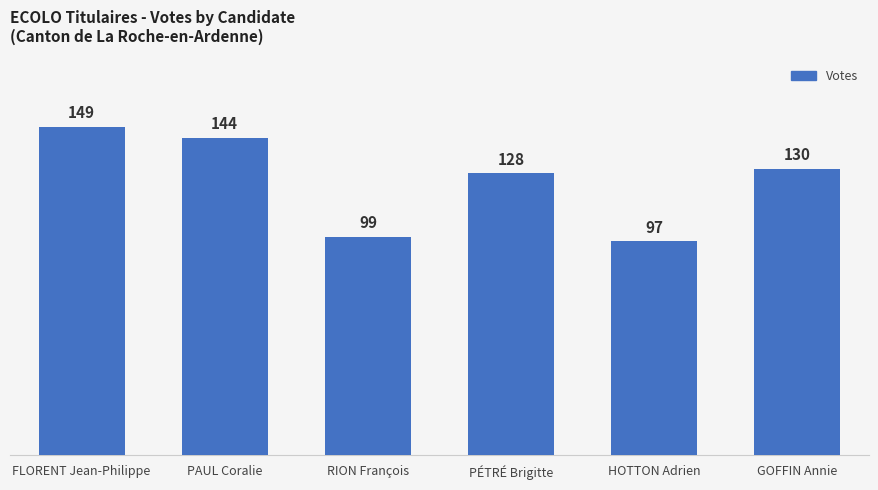

Rank the categories by value from highest to lowest.

FLORENT Jean-Philippe, PAUL Coralie, GOFFIN Annie, PÉTRÉ Brigitte, RION François, HOTTON Adrien